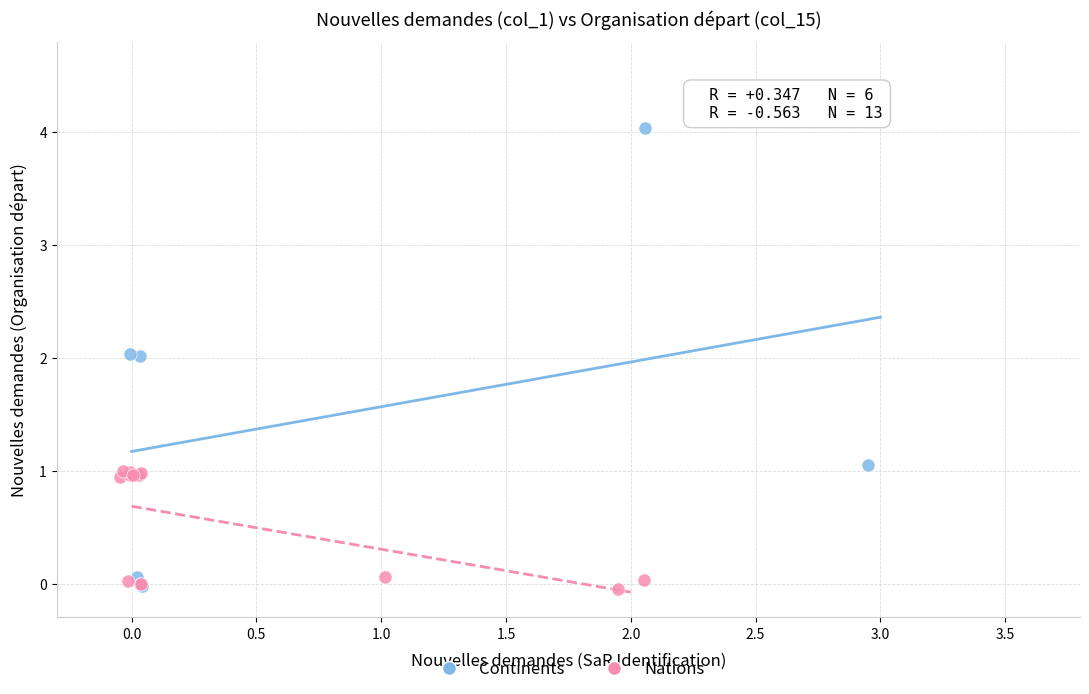

Which series reaches the maximum Y coordinate?

Continents